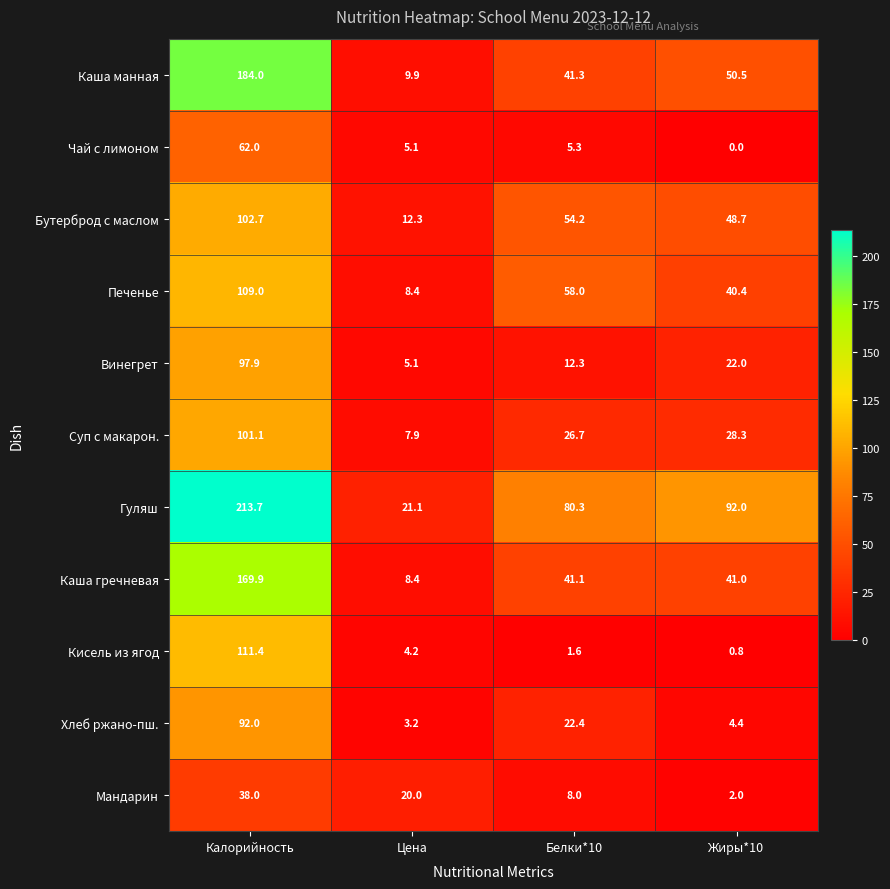

Between Калорийность and Белки*10, which series saw the biggest shift?

Каша манная